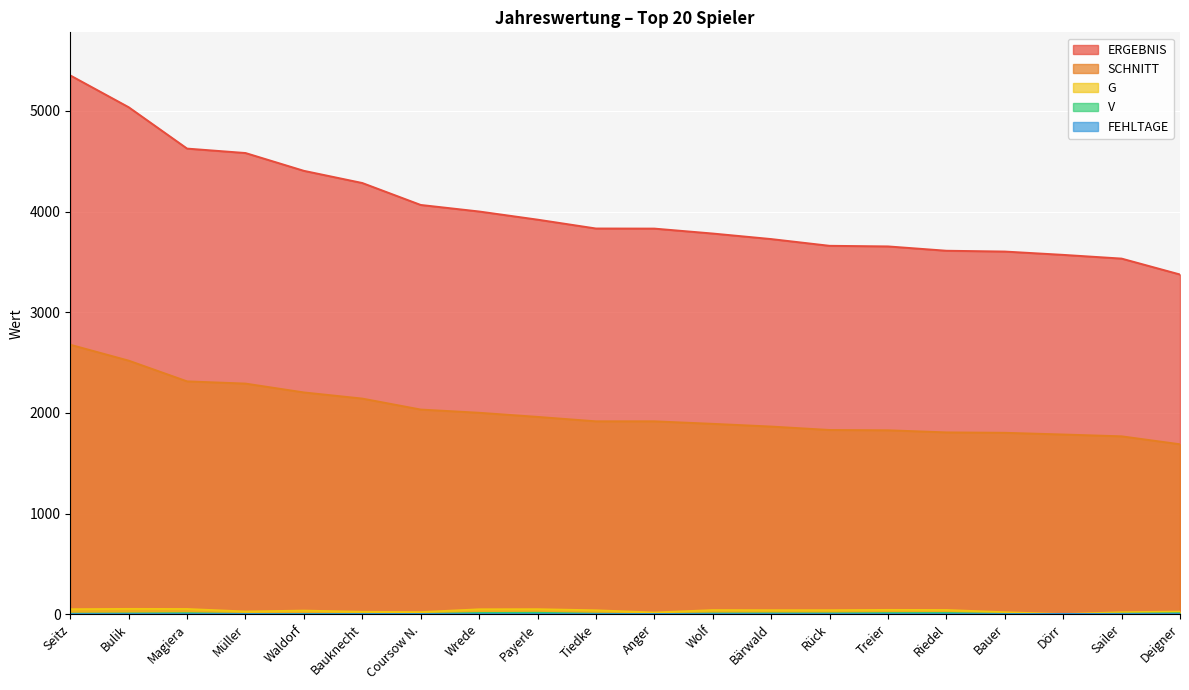

What position from the right is Anger?

10